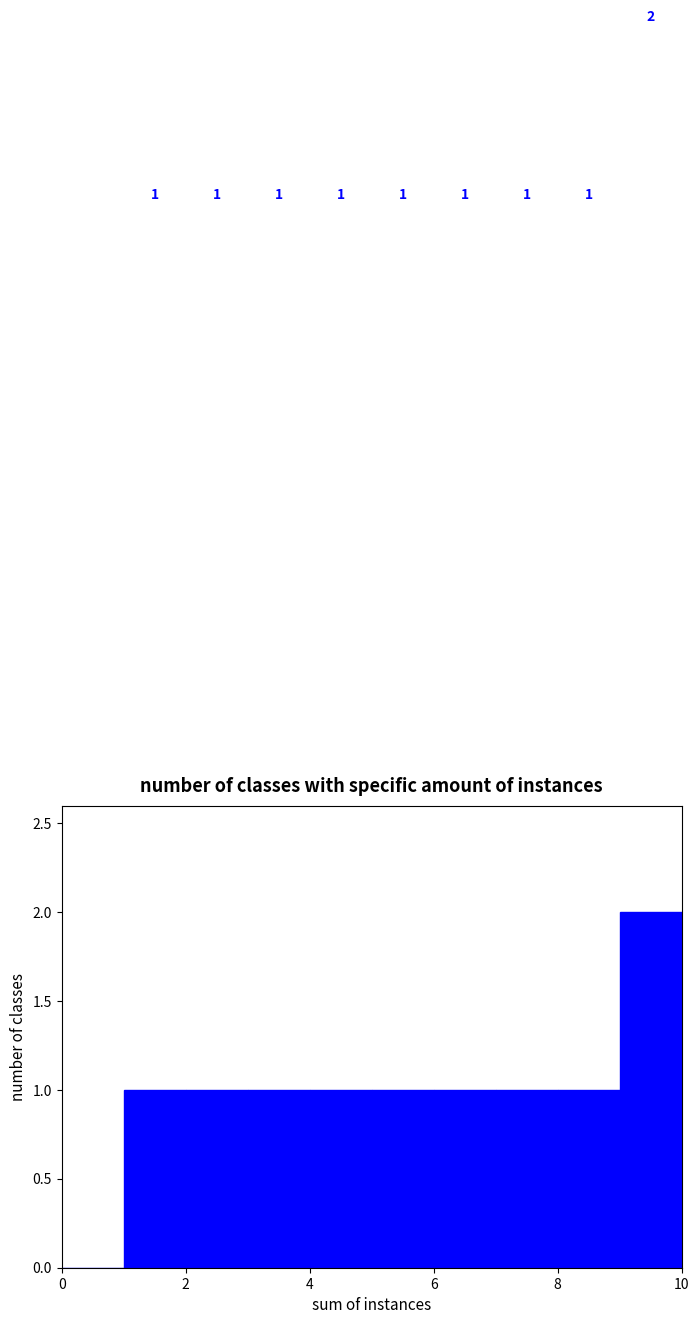

Which range on the x-axis has the tallest bar?

9 to 10